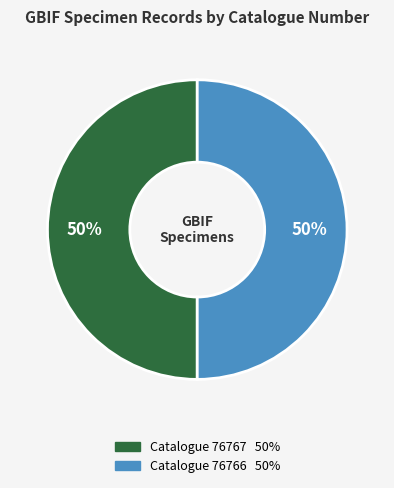

To the nearest percent, what is the average slice percentage?

50%